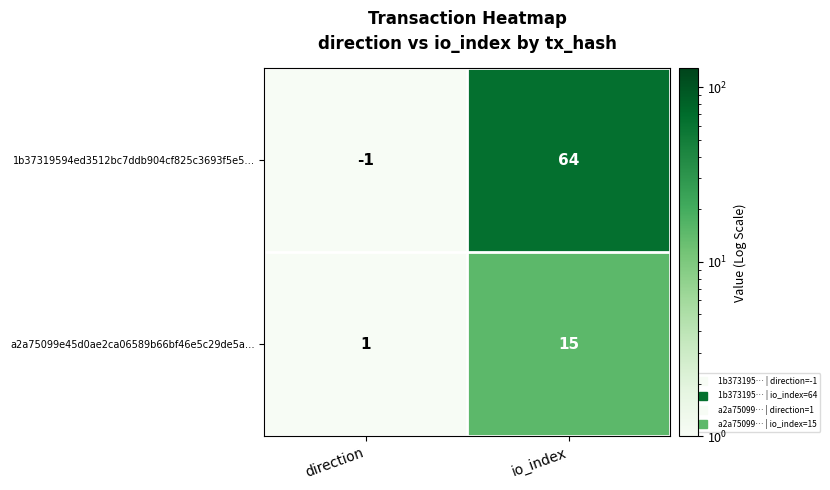

At which label is a2a75099e45d0ae2ca06589b66bf46e5c29de5a… closest to 8?

direction